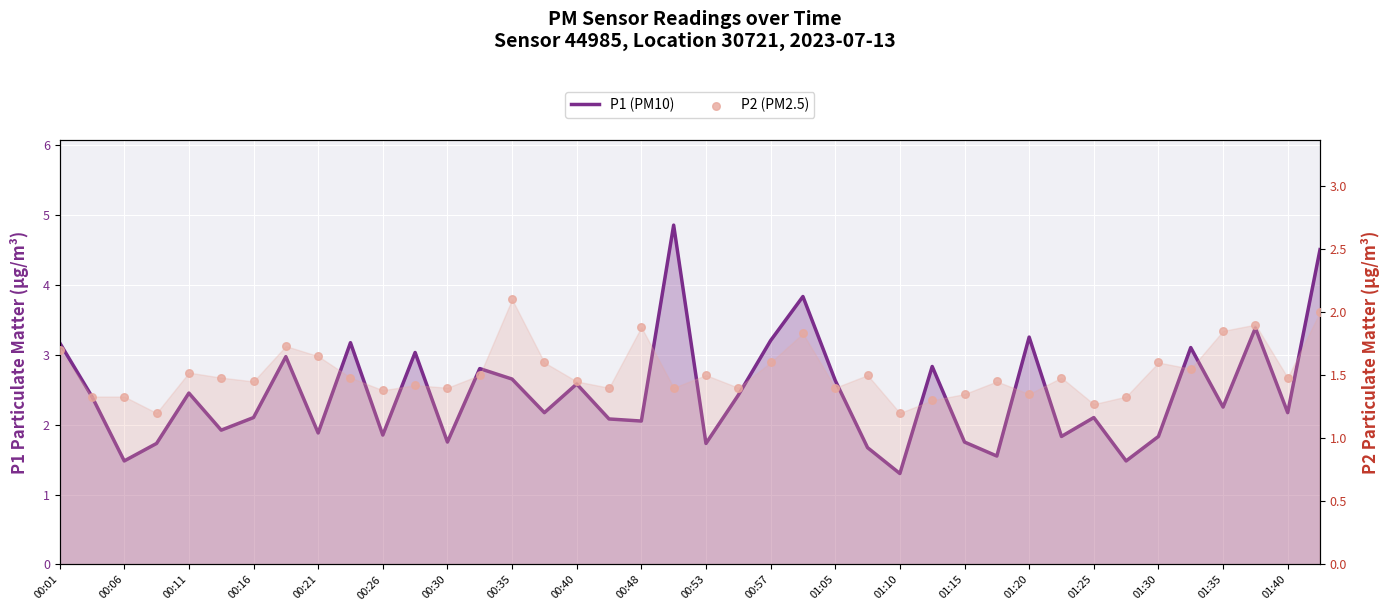

Is the value of P1 (PM10) at 00:01 greater than the value of P2 (PM2.5) at 29?

Yes